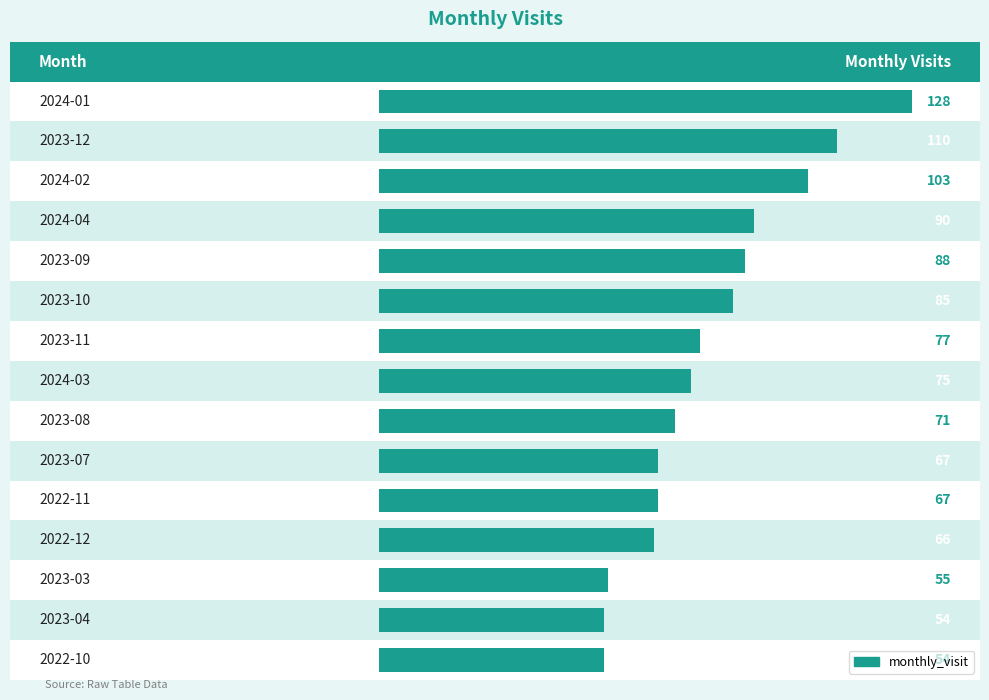

Where does the data first go above 66?

2022-11